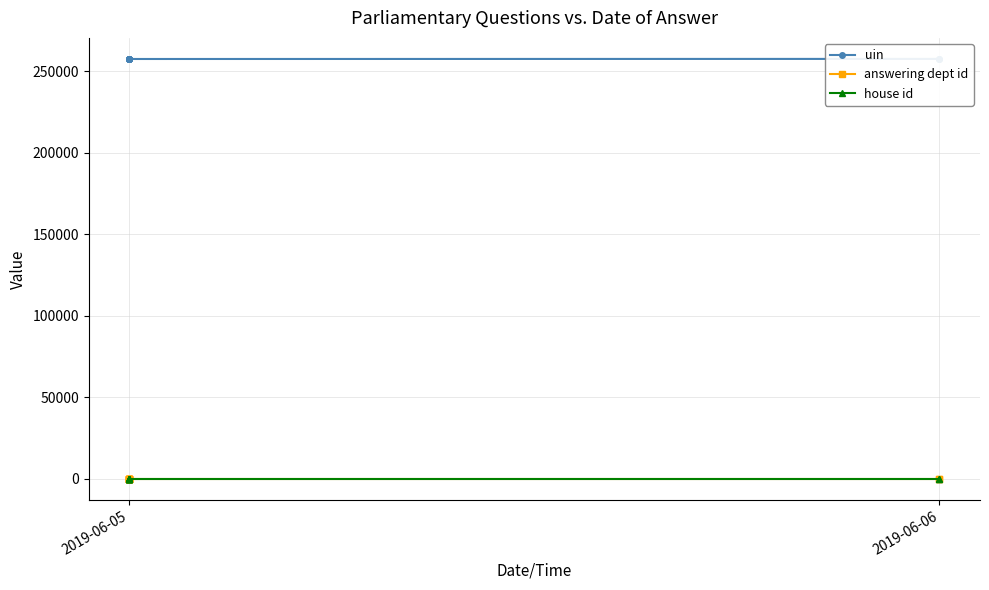

True or false: answering dept id has a value of 29 at 2019-06-05.

True